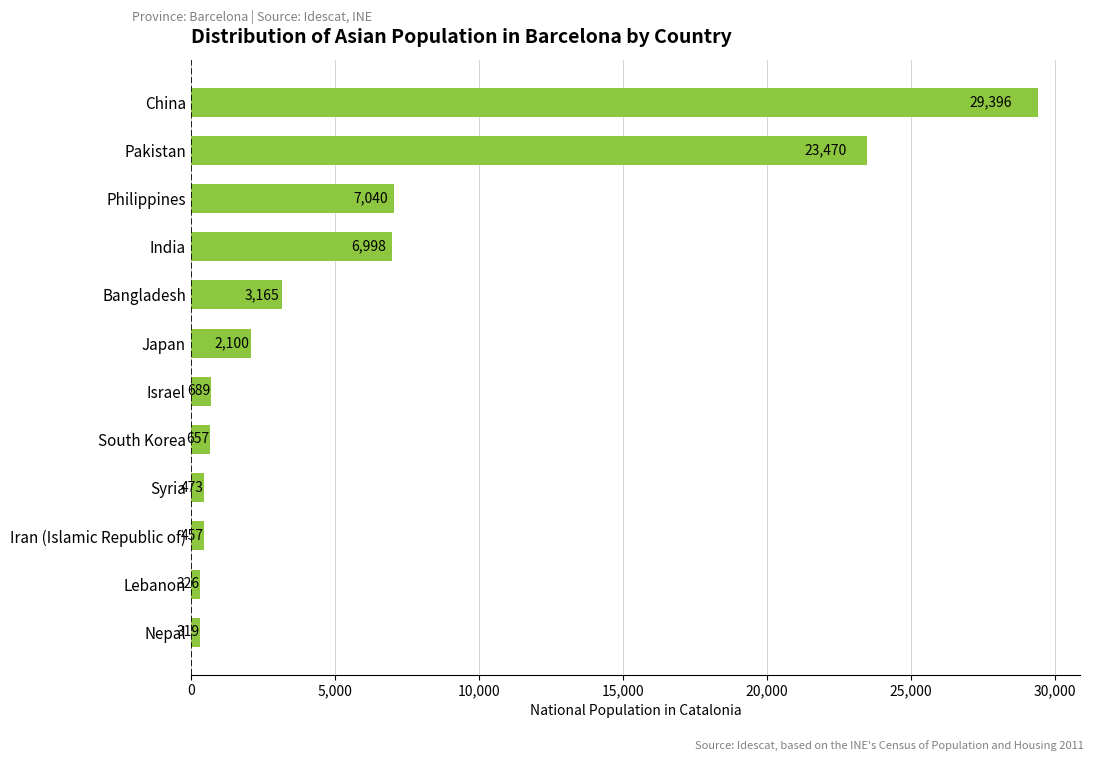

Rank the categories by value from highest to lowest.

China, Pakistan, Philippines, India, Bangladesh, Japan, Israel, South Korea, Syria, Iran (Islamic Republic of), Lebanon, Nepal